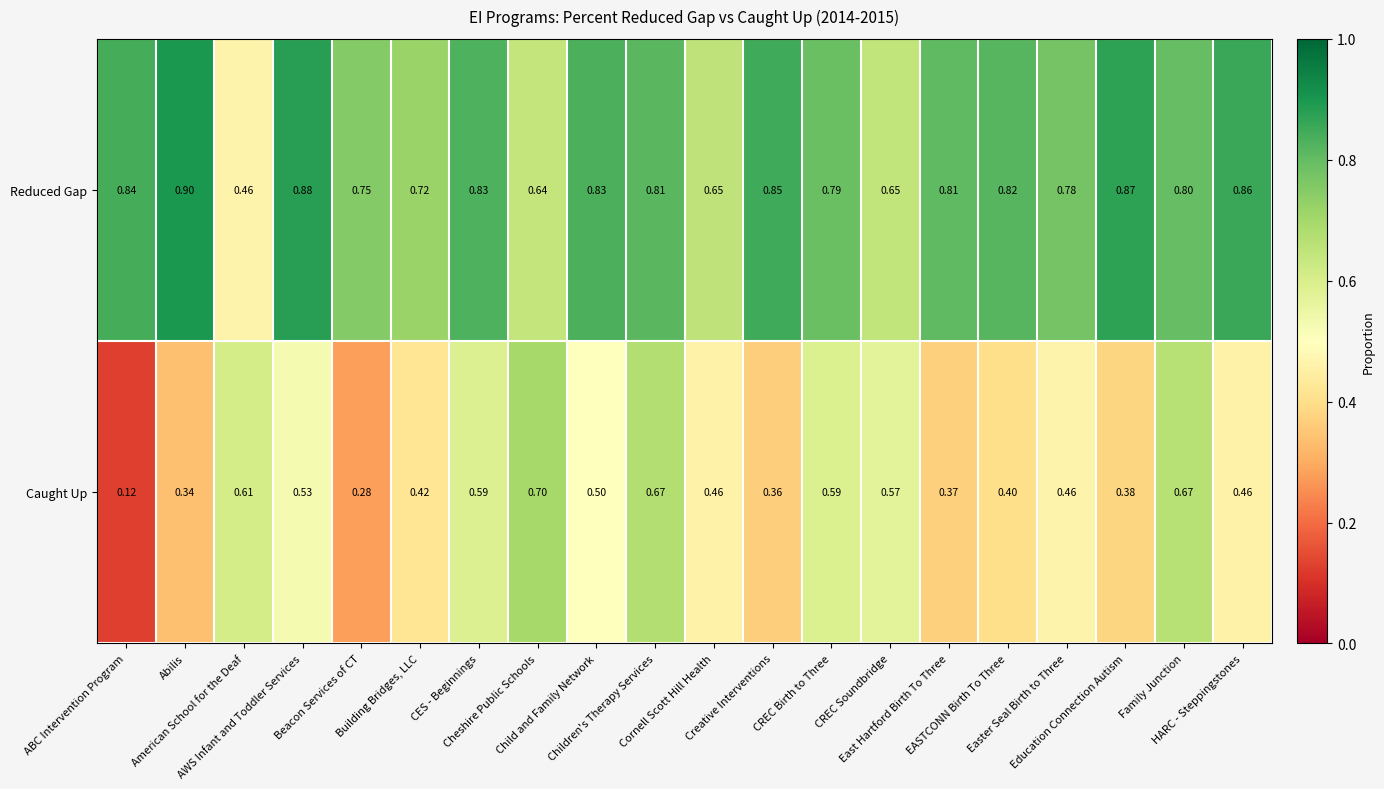

Which series has the largest range (max minus min)?

Caught Up